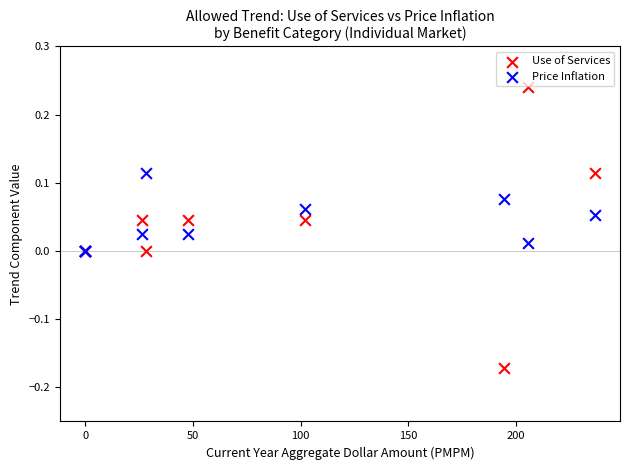

What are all the series names shown in the legend?

Use of Services, Price Inflation